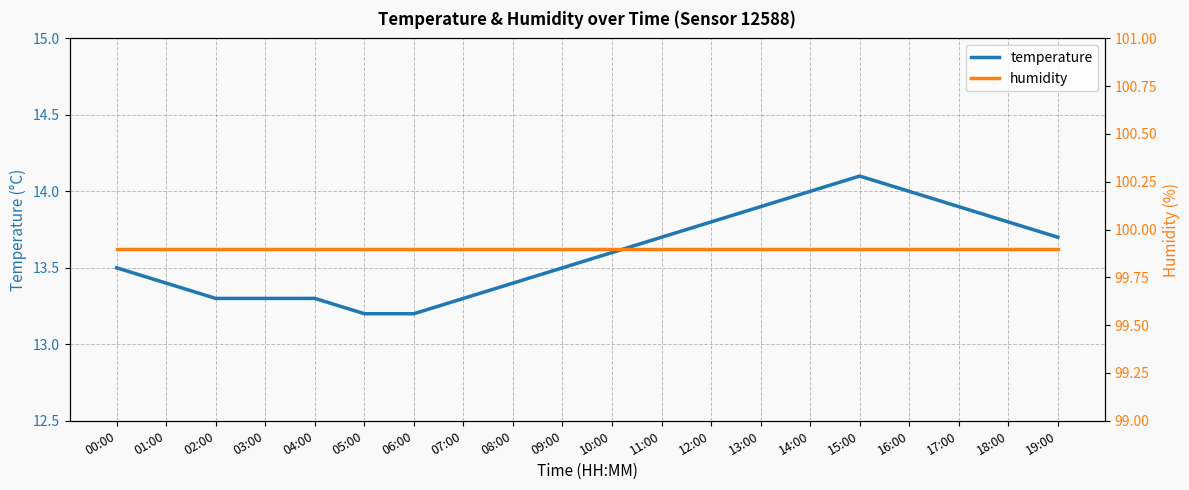

The humidity series shows 57.3 at 04:00. True or false?

False